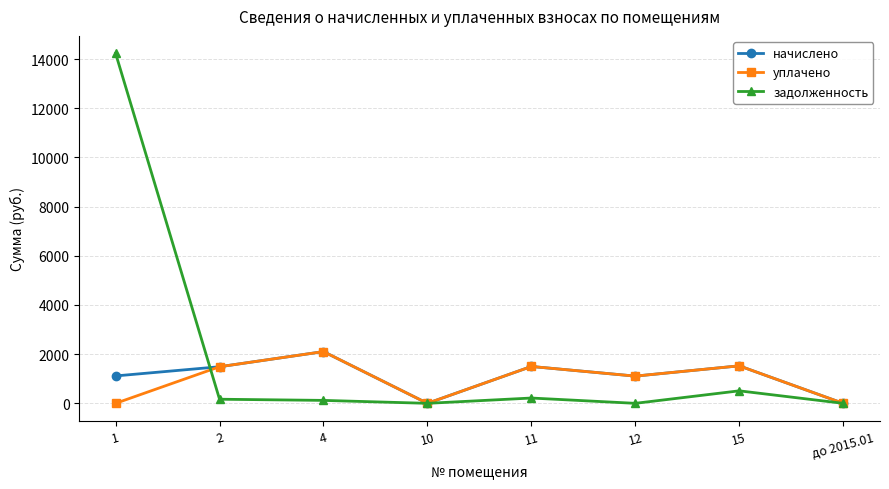

What is the highest value of the начислено series?

2104.3